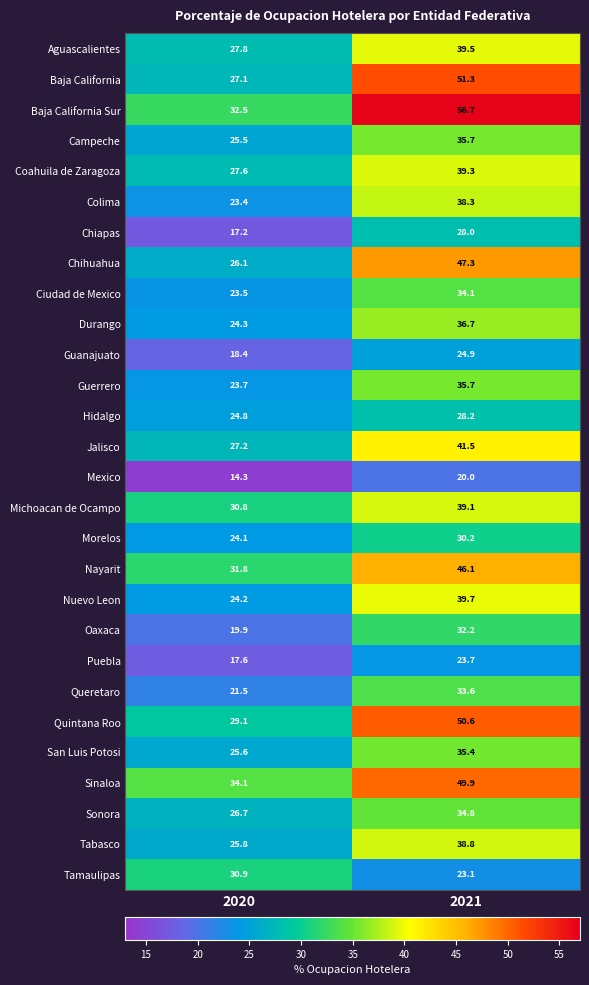

The Campeche series shows 12.8 at 2021. True or false?

False